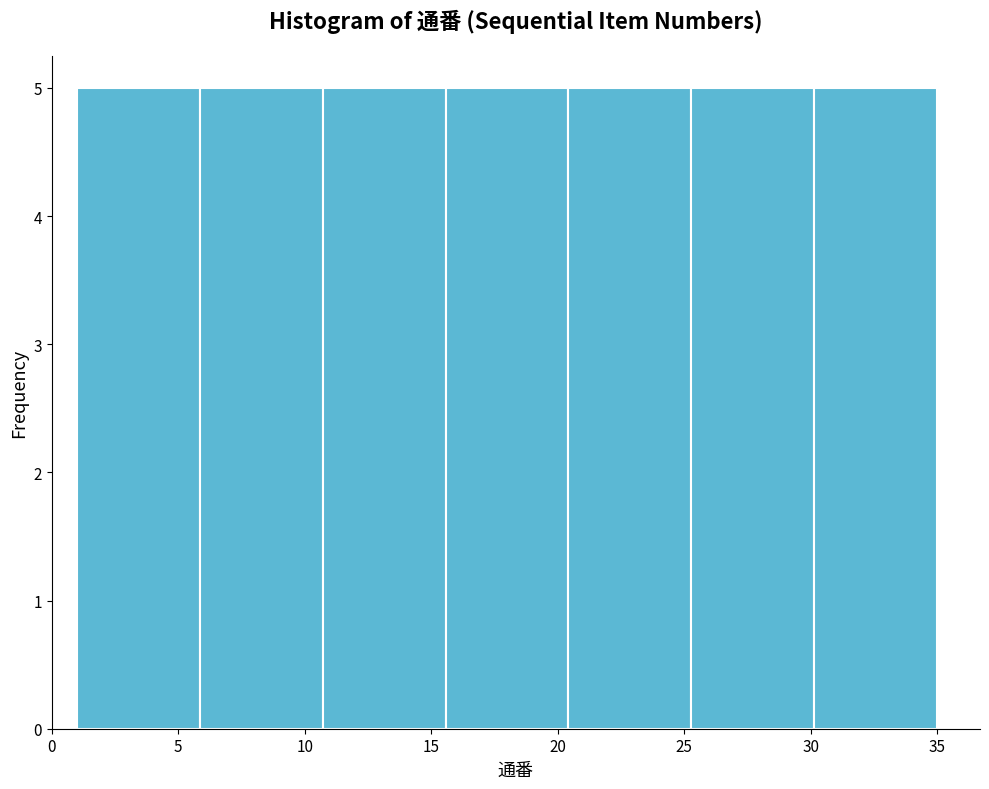

Reading left to right, transcribe this chart: for each bar, give the range it covers on the x-axis and its height. Neither the bar edges nor the heights are printed on the chart, so give them approximately, as read against the axes.

1.0 to 6.0: 5
6.0 to 10.5: 5
10.5 to 15.5: 5
15.5 to 20.5: 5
20.5 to 25.5: 5
25.5 to 30.0: 5
30.0 to 35.0: 5